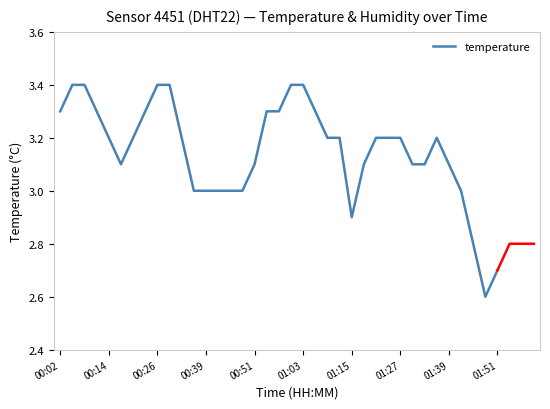

The temperature series shows 2.9 at 01:15. True or false?

True